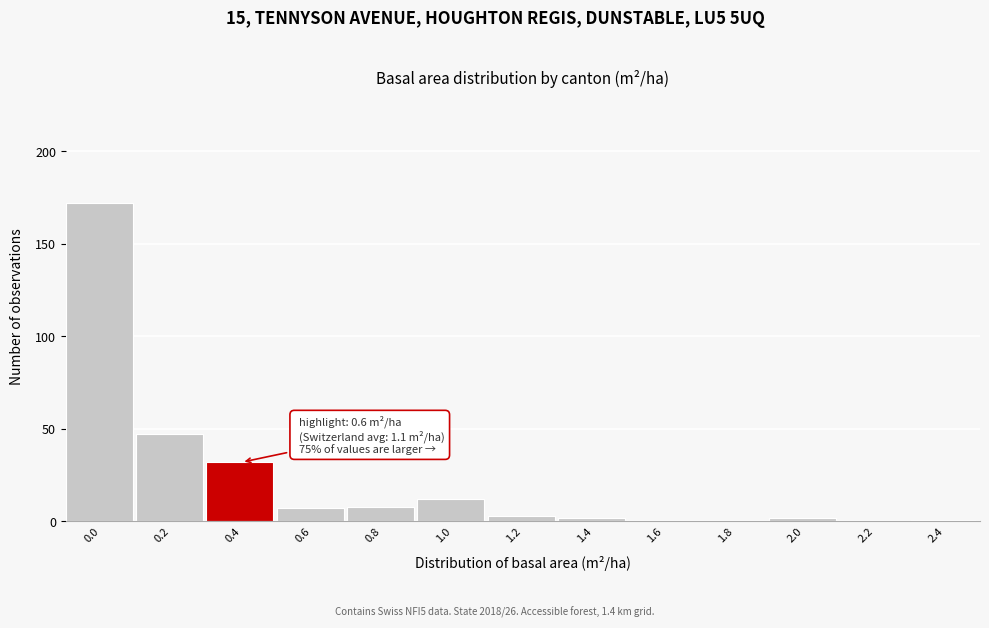

Reading left to right, what are all the values shown in this chart?

0.0=172	0.2=47	0.4=32	0.6=7	0.8=8	1.0=12	1.2=3	1.4=2	1.6=0	1.8=0	2.0=2	2.2=0	2.4=1